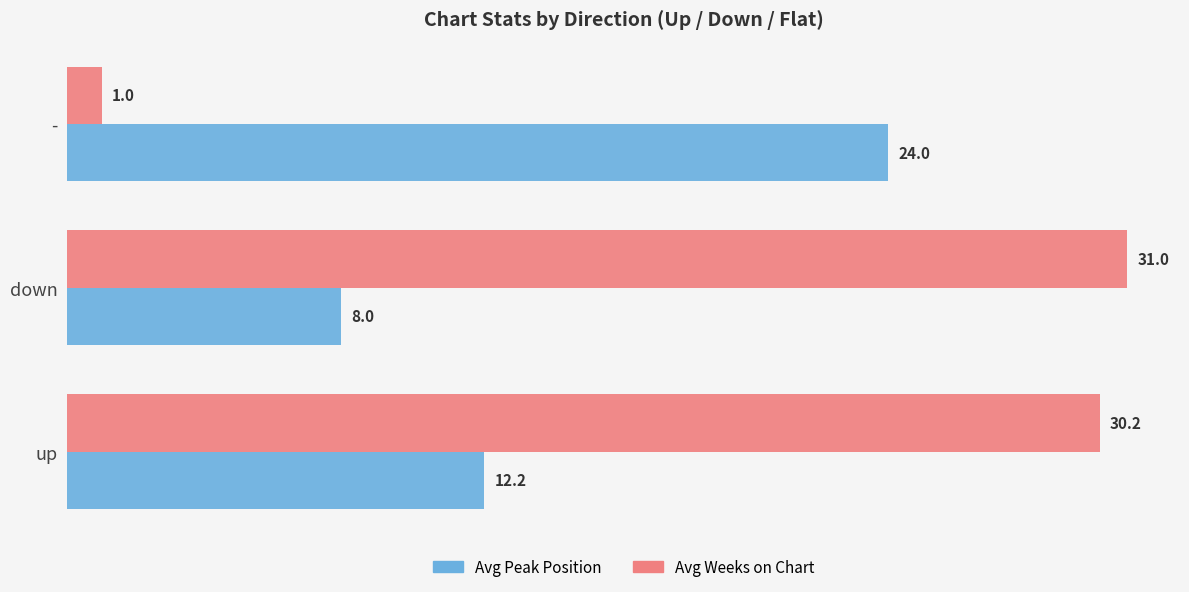

How many categories are shown in the chart?

3